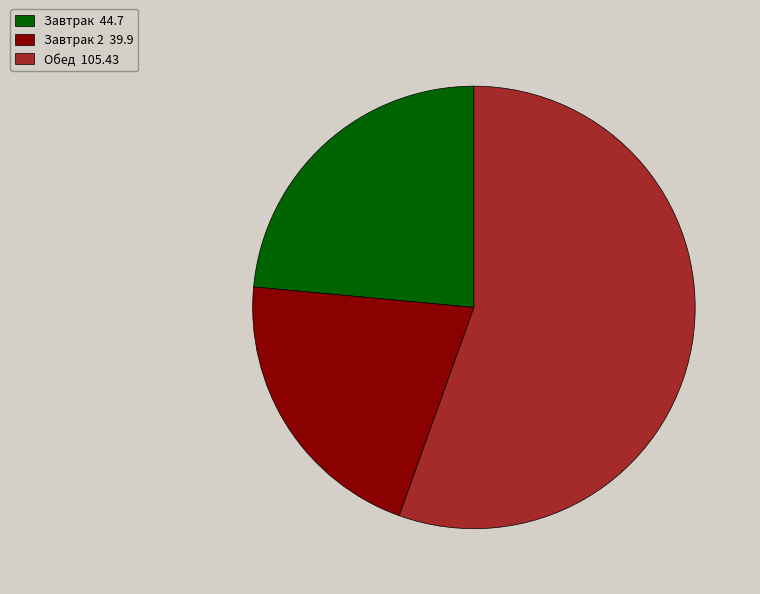

Which has a higher value, Обед 105.43 or Завтрак 2 39.9?

Обед 105.43